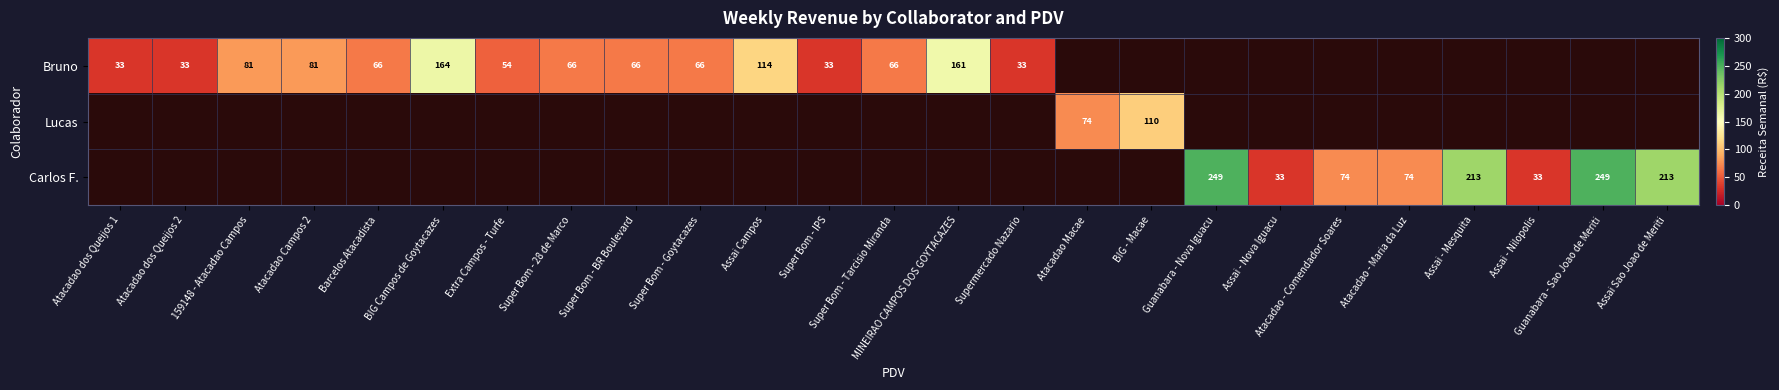

At how many categories does at least one series exceed 80?

10